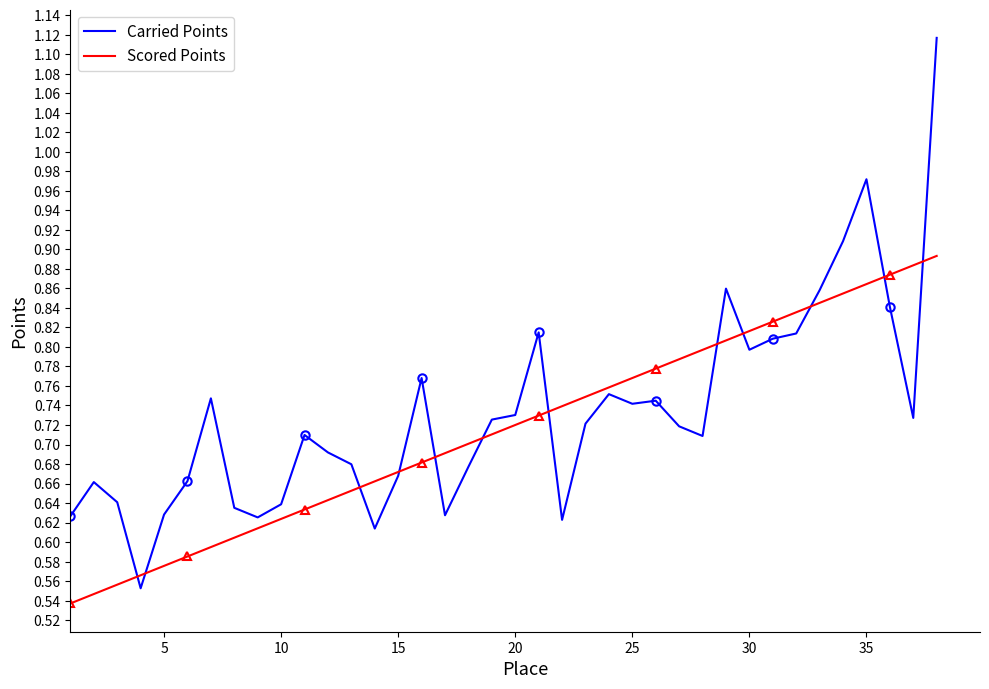

Reading left to right, transcribe all the data shown in this chart.

Carried Points: 0.6	0.7	0.6	0.6	0.6	0.7	0.7	0.6	0.6	0.6	0.7	0.7	0.7	0.6	0.7	0.8	0.6	0.7	0.7	0.7	0.8	0.6	0.7	0.8	0.7	0.7	0.7	0.7	0.9	0.8	0.8	0.8	0.9	0.9	1.0	0.8	0.7	1.1
Scored Points: 0.5	0.5	0.6	0.6	0.6	0.6	0.6	0.6	0.6	0.6	0.6	0.6	0.7	0.7	0.7	0.7	0.7	0.7	0.7	0.7	0.7	0.7	0.7	0.8	0.8	0.8	0.8	0.8	0.8	0.8	0.8	0.8	0.8	0.9	0.9	0.9	0.9	0.9